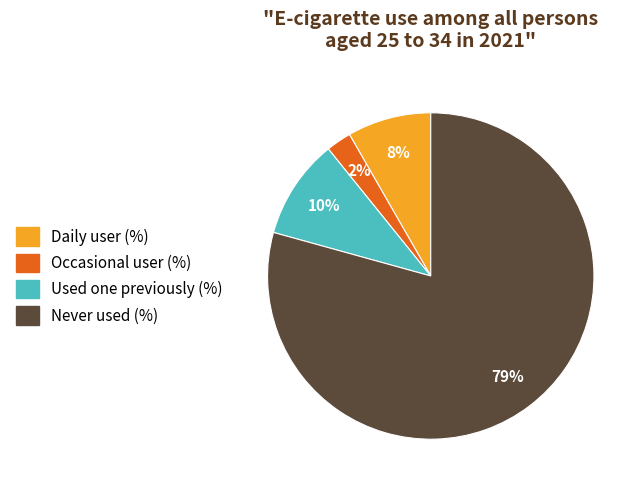

Do Used one previously (%) and Daily user (%) together represent more than half of the pie?

No